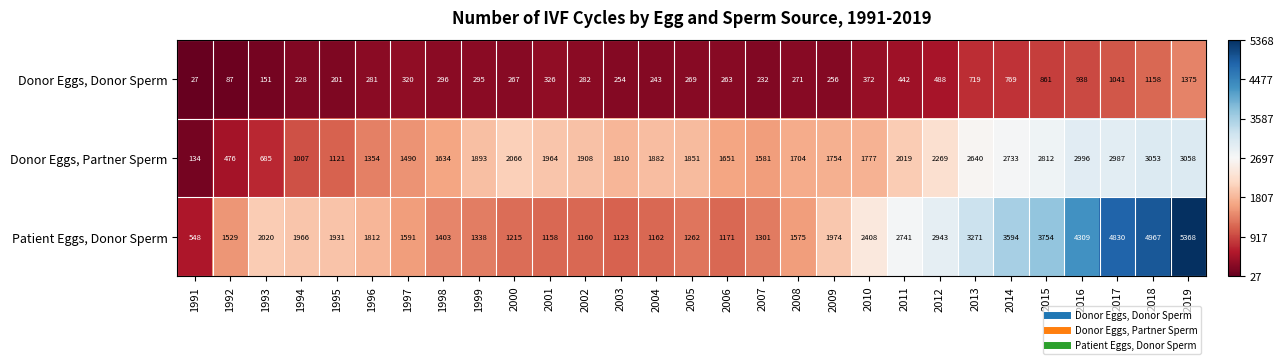

What is the sum of the Patient Eggs, Donor Sperm values at 1996 and 1999?

3150